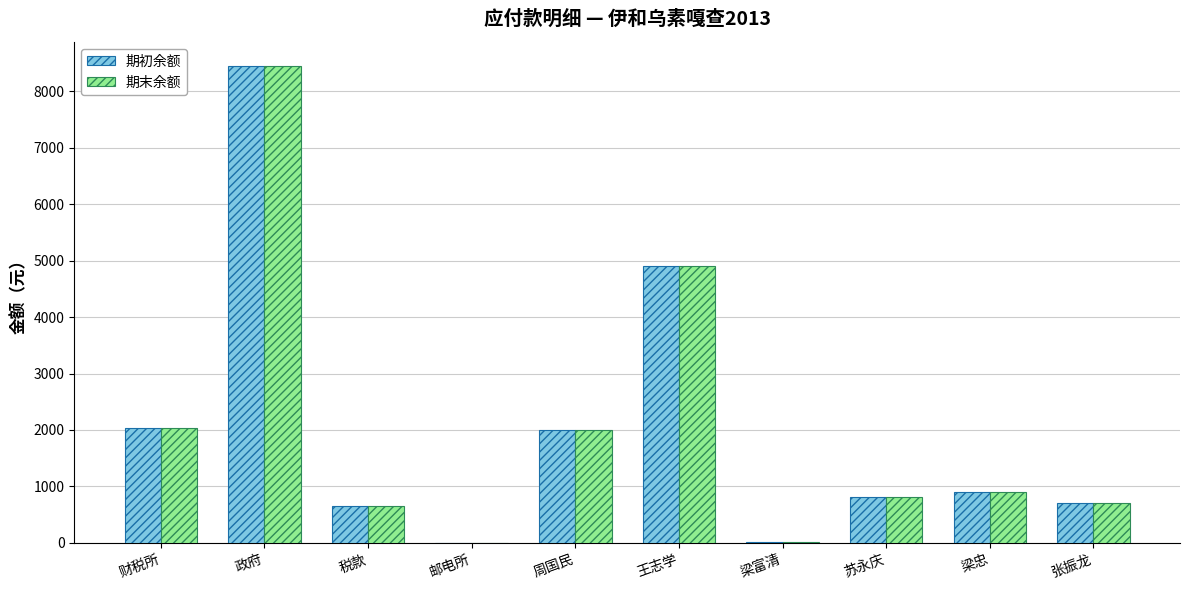

What is the total value across all series at 税款?

1310.0